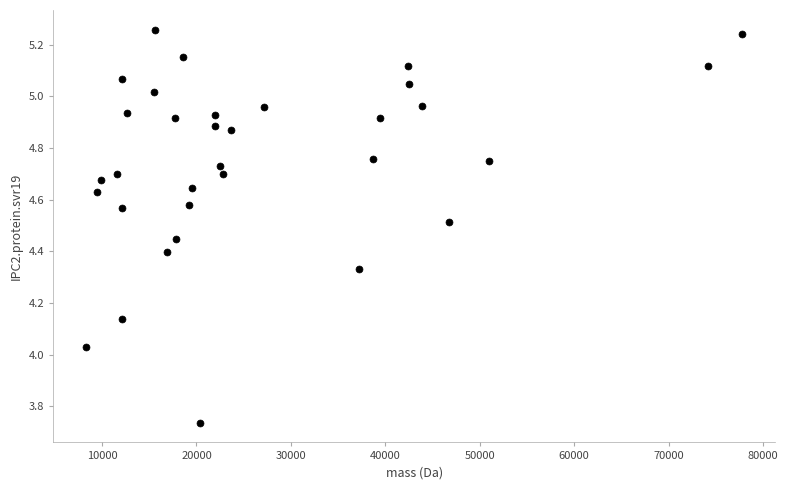

What is the range of Y values (max minus min)?

1.5